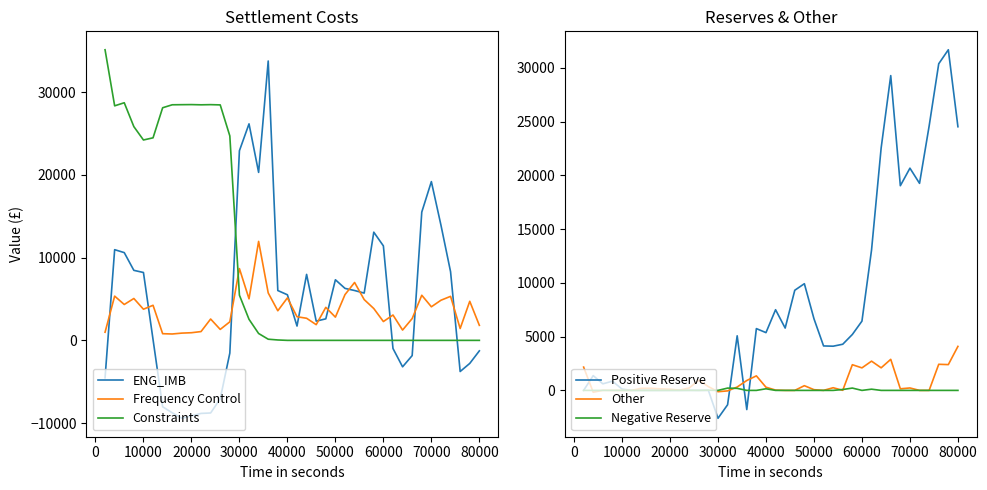

Which series has the widest spread of values?

ENG_IMB